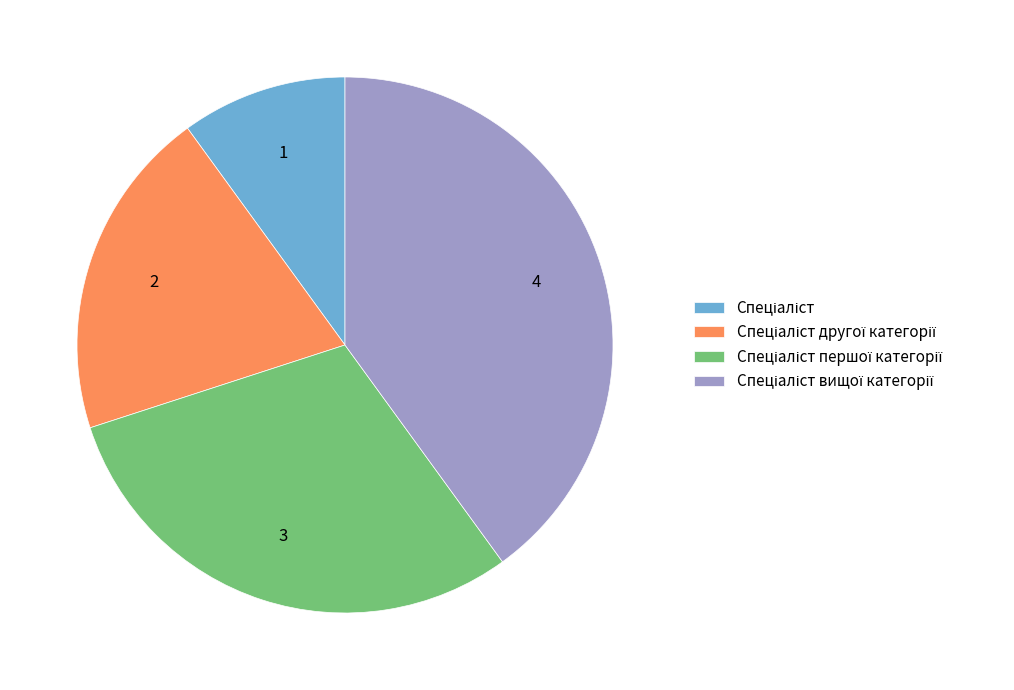

Is there a majority slice in this chart?

No